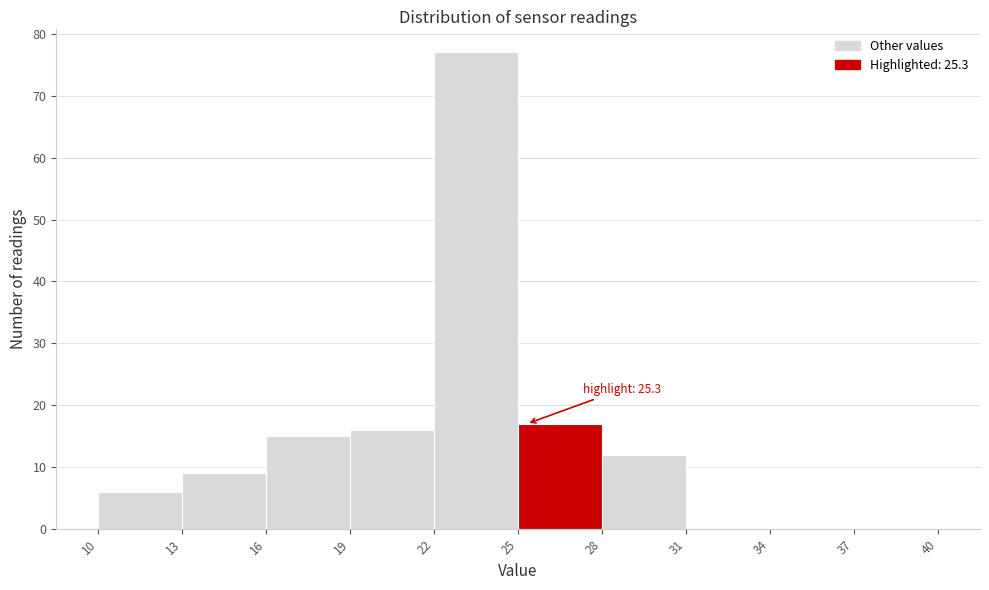

Over which range of the x-axis is the bar tallest?

22 to 25